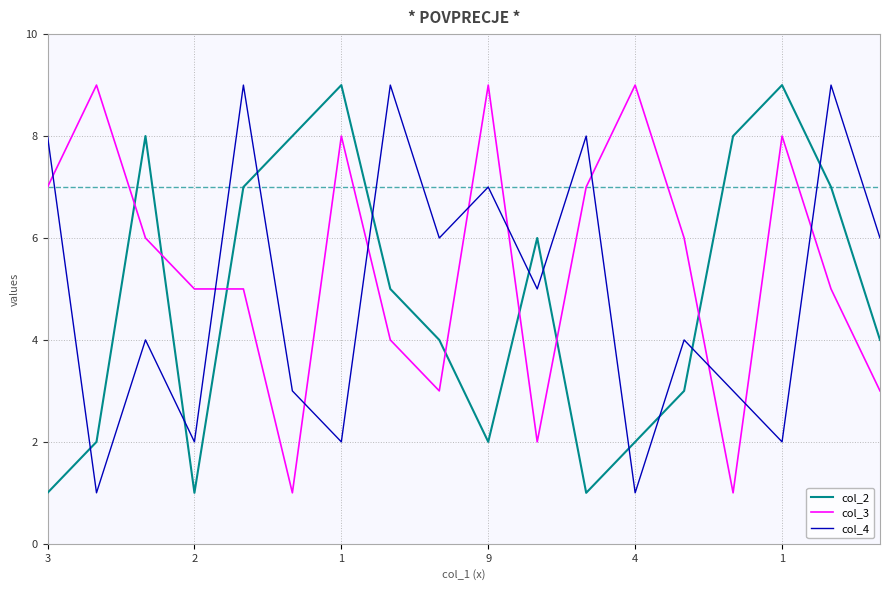

At how many categories does at least one series exceed 3?

18